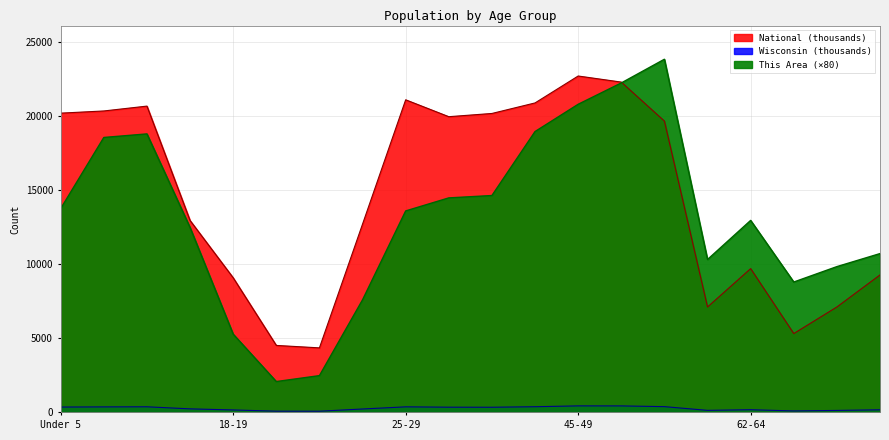

What is the sum of all Wisconsin values?

5310.2